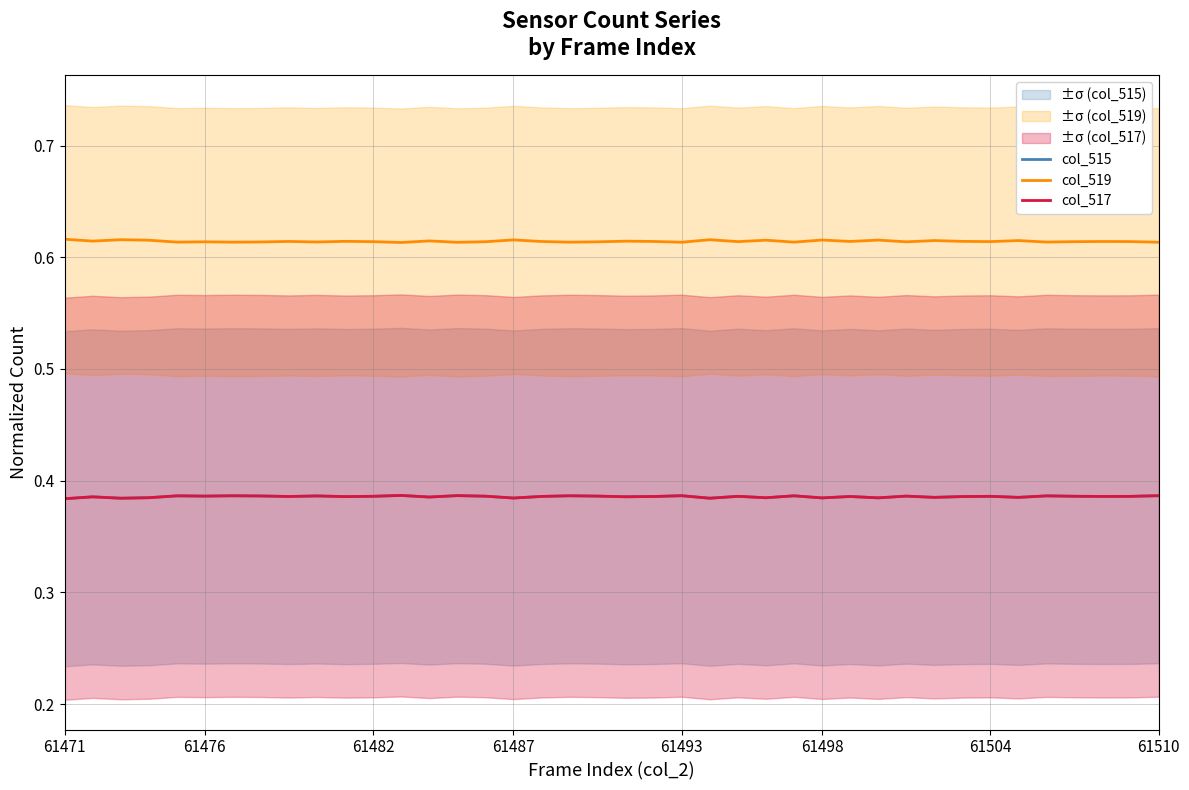

What are all the series names shown in the legend?

col_515, col_519, col_517